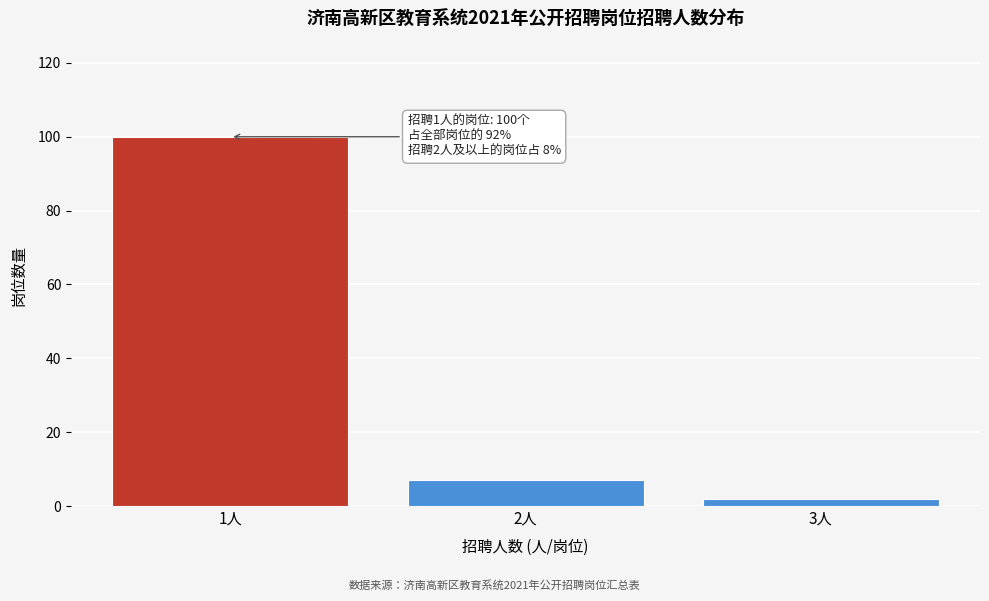

Reading left to right, transcribe all the data shown in this chart.

100	7	2